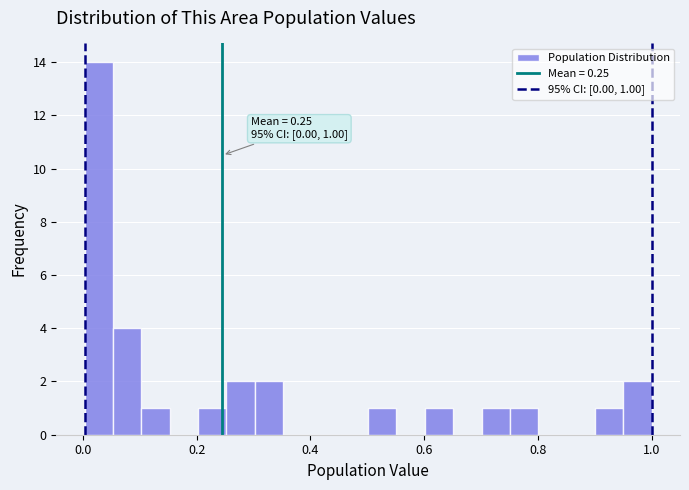

Around what value on the x-axis is the tallest bar? Give the approximate position of its centre, as read against the axis.

0.02